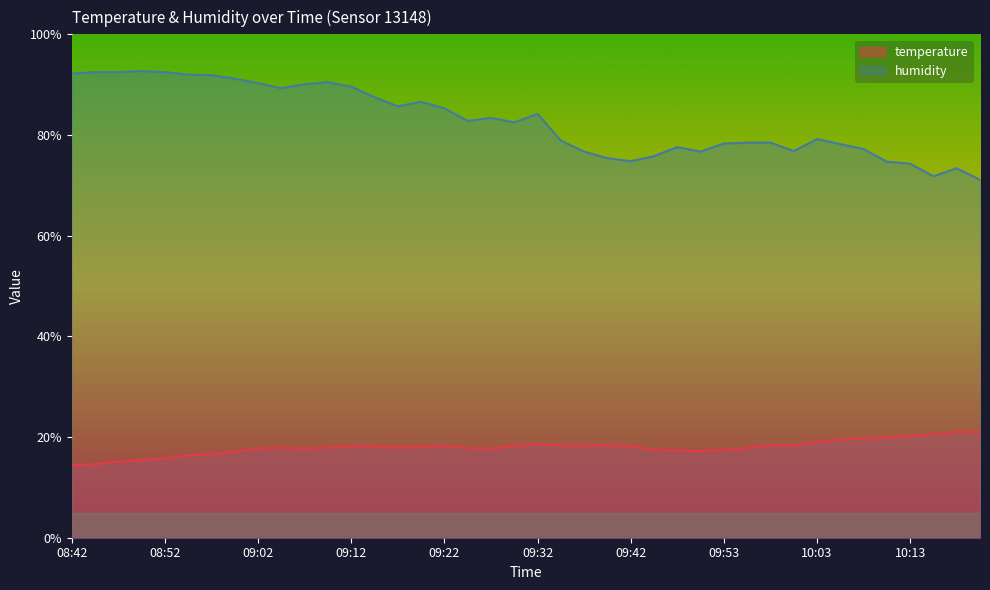

What are all the series names shown in the legend?

temperature, humidity